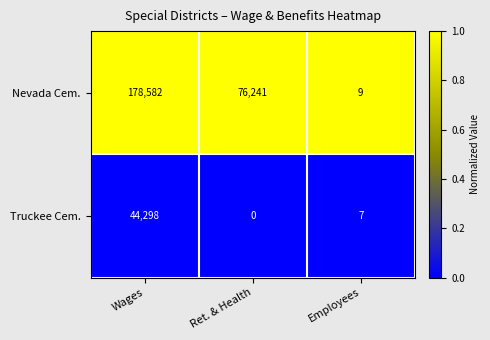

At which category is the sum across all series the highest?

Wages